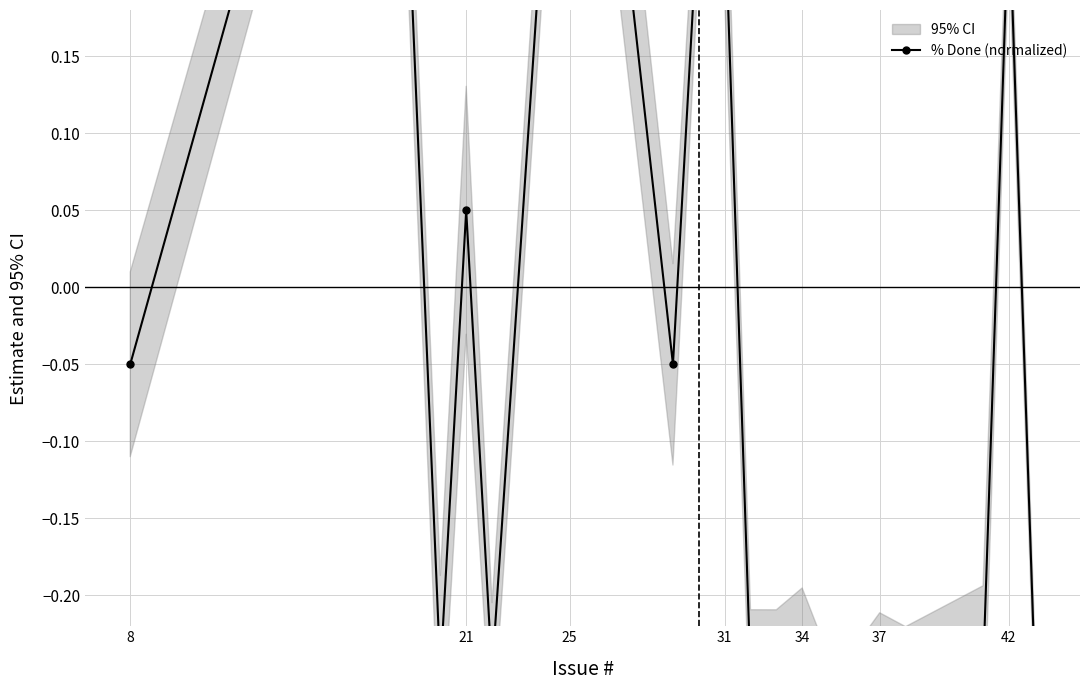

Which has a higher value, 34 or 31?

31